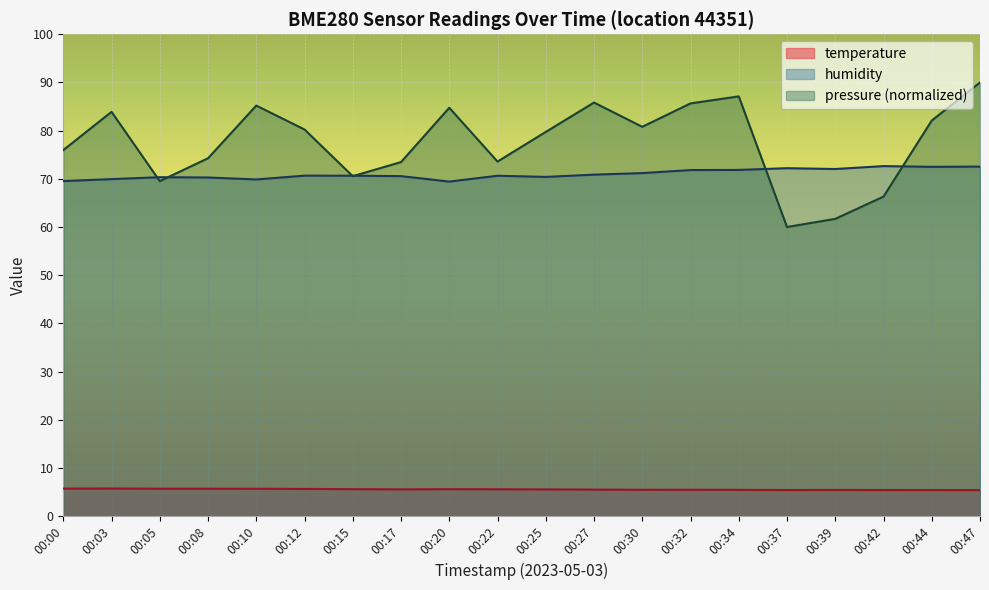

Reading right to left, extract all data points from this chart.

temperature: 00:47=5.4	00:44=5.4	00:42=5.4	00:39=5.4	00:37=5.4	00:34=5.5	00:32=5.5	00:30=5.5	00:27=5.5	00:25=5.5	00:22=5.6	00:20=5.6	00:17=5.5	00:15=5.6	00:12=5.6	00:10=5.7	00:08=5.7	00:05=5.7	00:03=5.7	00:00=5.7
humidity: 00:47=72.5	00:44=72.5	00:42=72.6	00:39=72.0	00:37=72.2	00:34=71.8	00:32=71.8	00:30=71.2	00:27=70.9	00:25=70.4	00:22=70.6	00:20=69.4	00:17=70.6	00:15=70.7	00:12=70.7	00:10=69.9	00:08=70.3	00:05=70.3	00:03=69.9	00:00=69.5
pressure_scaled: 00:47=90.0	00:44=82.1	00:42=66.3	00:39=61.7	00:37=60.0	00:34=87.1	00:32=85.7	00:30=80.8	00:27=85.8	00:25=79.7	00:22=73.6	00:20=84.8	00:17=73.5	00:15=70.6	00:12=80.2	00:10=85.2	00:08=74.3	00:05=69.5	00:03=83.9	00:00=76.0